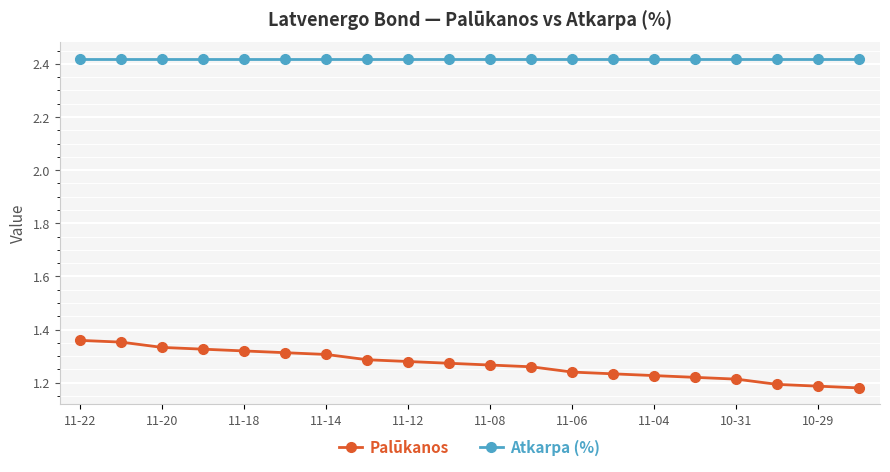

At how many categories does at least one series exceed 1?

20